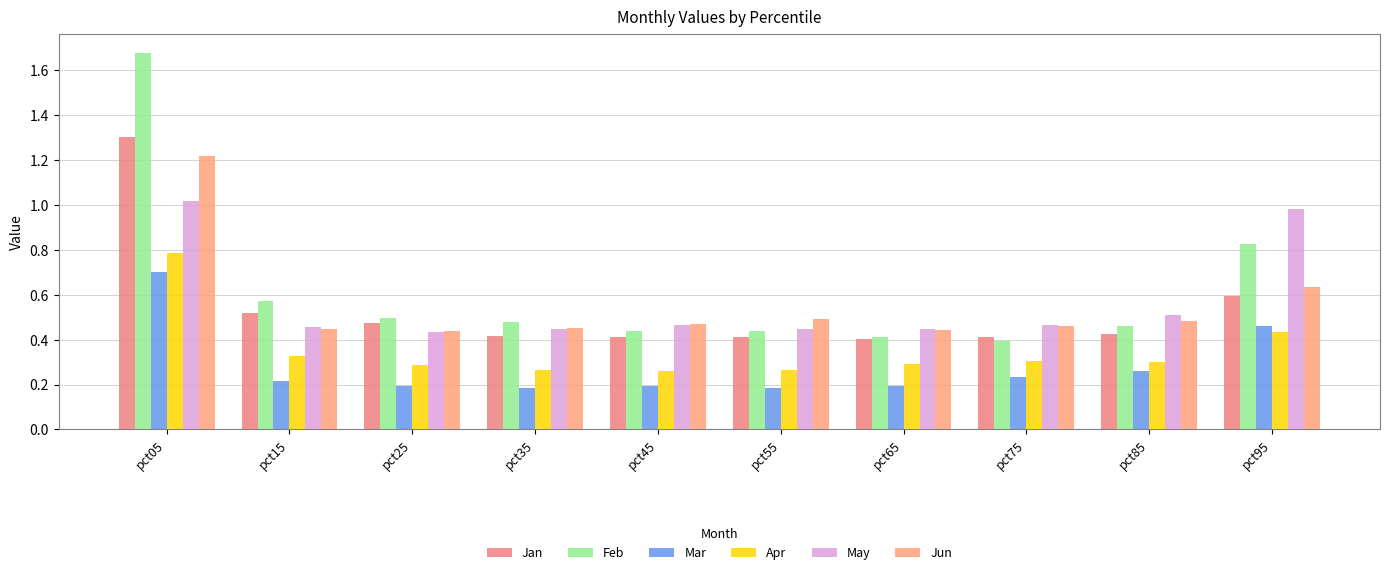

At pct75, list the series in order from largest to smallest.

May, Jun, Jan, Feb, Apr, Mar